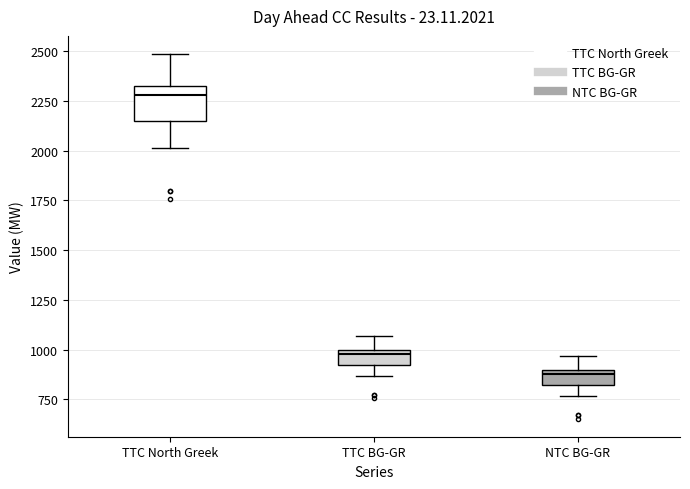

Comparing the boxes themselves (not the whiskers), which one is the tallest?

TTC North Greek